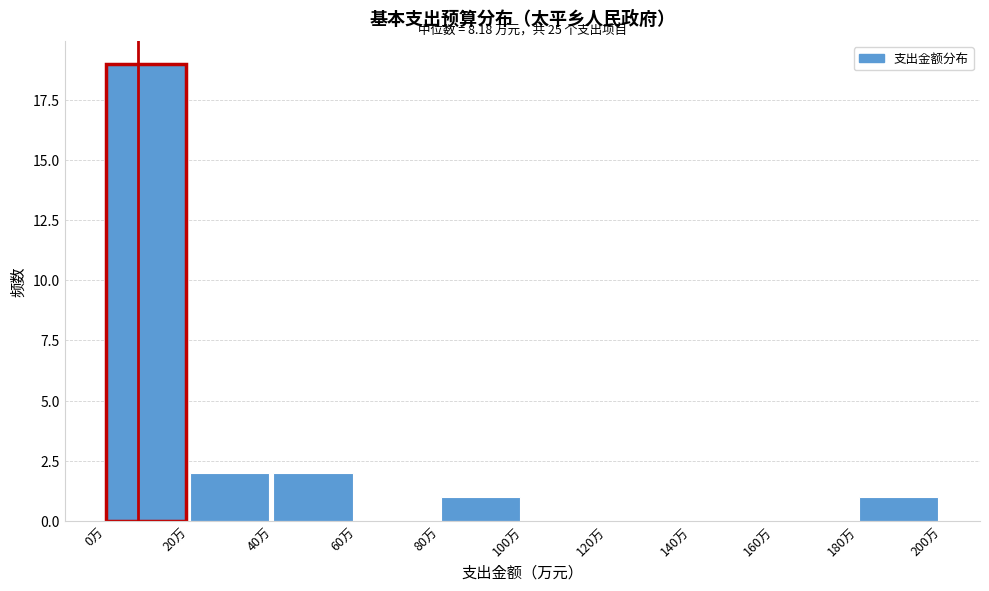

Over which range of the x-axis is the bar tallest?

0 to 20